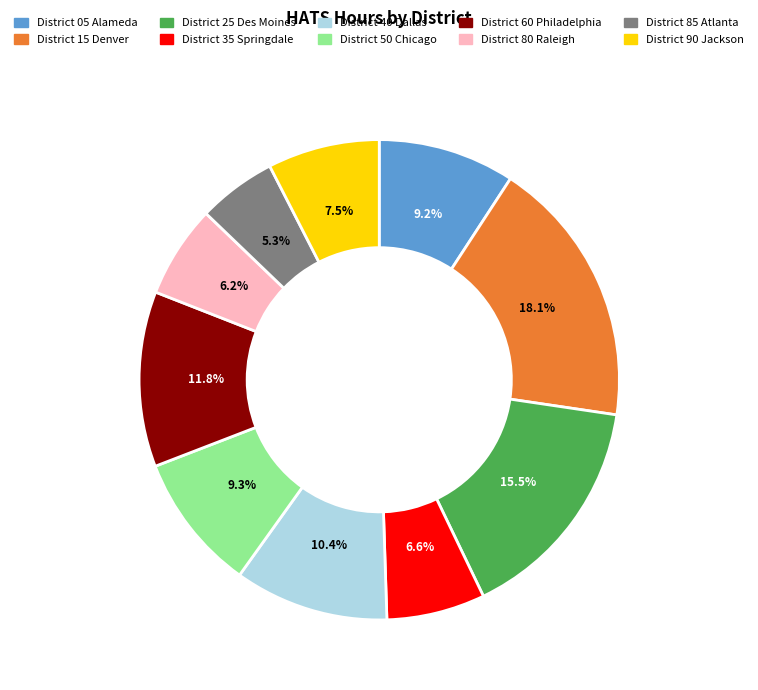

What percentage is NOT represented by District 90 Jackson?

92.5%